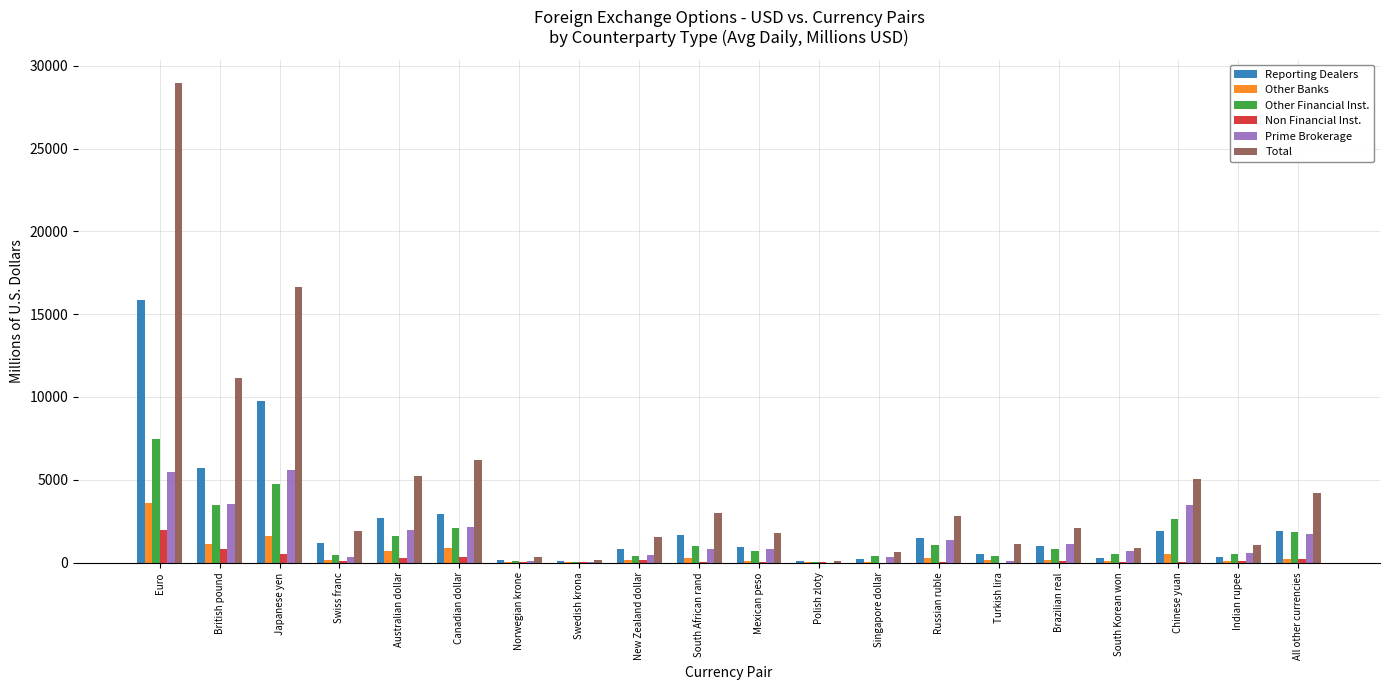

What is the sum of all Other Banks values?

10227.5